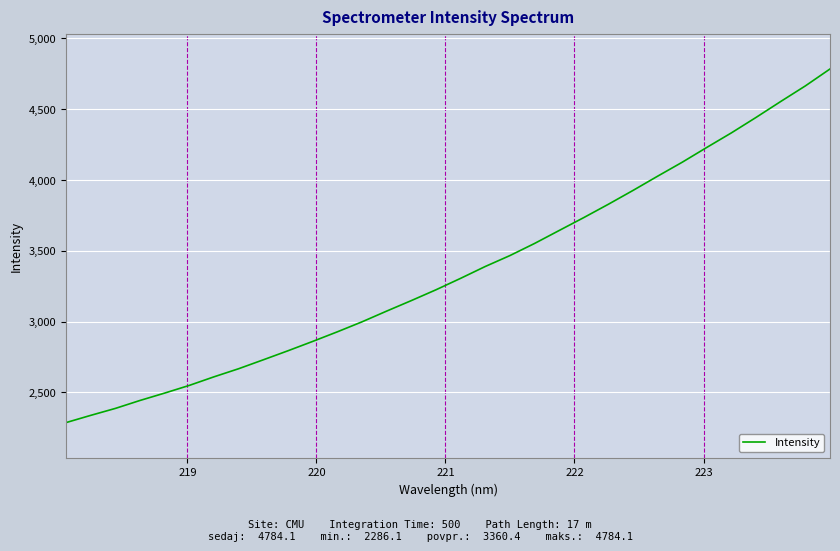

Reading left to right, transcribe all the data shown in this chart.

2286.1	2337.2	2386.3	2442.5	2494.7	2549.1	2609.6	2666.9	2729.9	2793.7	2859.6	2927.4	2997.8	3073.7	3147.9	3224.2	3305.0	3388.8	3465.8	3551.4	3643.0	3734.3	3828.7	3926.2	4026.9	4125.7	4230.5	4333.4	4442.4	4554.7	4664.7	4784.1